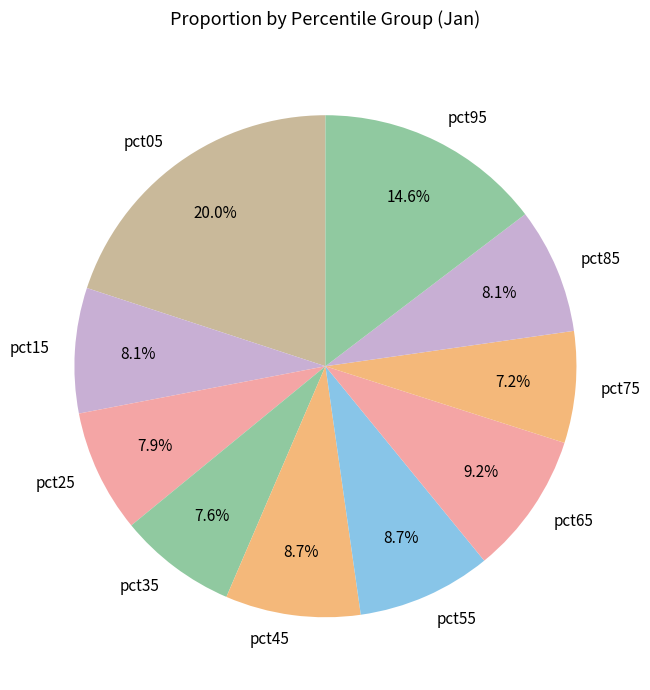

To the nearest percent, what is the difference between the largest and smallest slice percentages?

13%